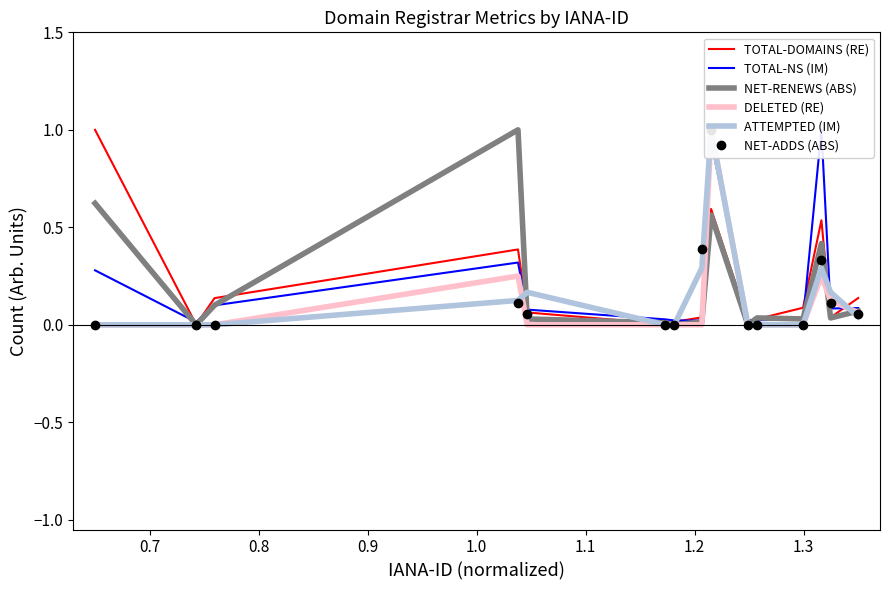

At which category does TOTAL-NS (IM) reach its first local valley?

0.7